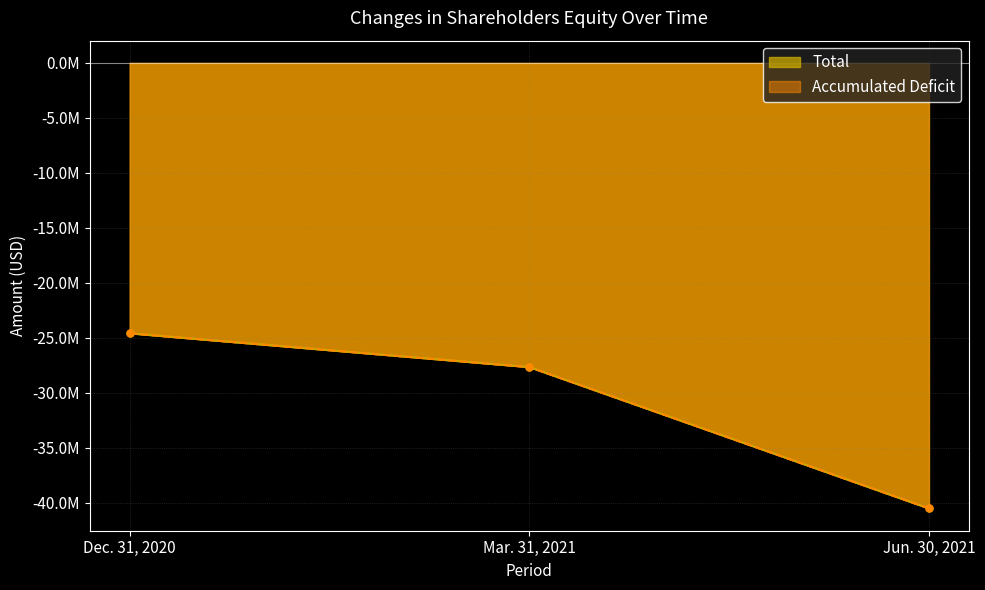

Reading left to right, transcribe all the data shown in this chart.

Total: Dec. 31, 2020=-24604078	Mar. 31, 2021=-27678101	Jun. 30, 2021=-40540349
Accumulated Deficit: Dec. 31, 2020=-24604703	Mar. 31, 2021=-27678726	Jun. 30, 2021=-40540974